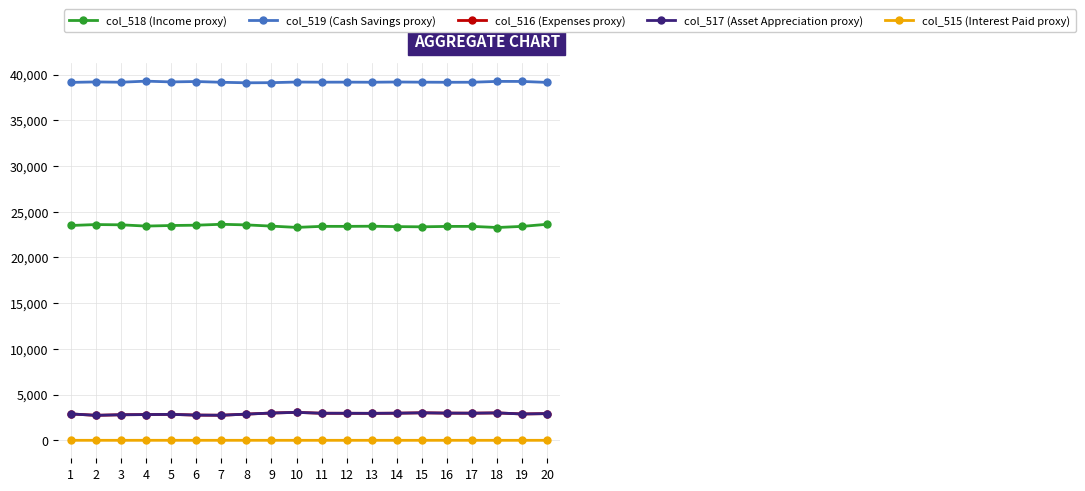

Where does the col_519 (Cash Savings proxy) series first go above 39173?

2